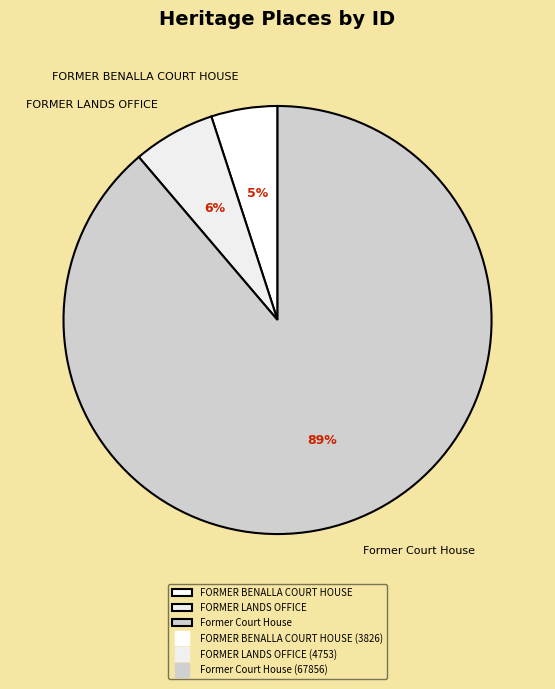

Is the sum of FORMER BENALLA COURT HOUSE and FORMER LANDS OFFICE greater than half?

No